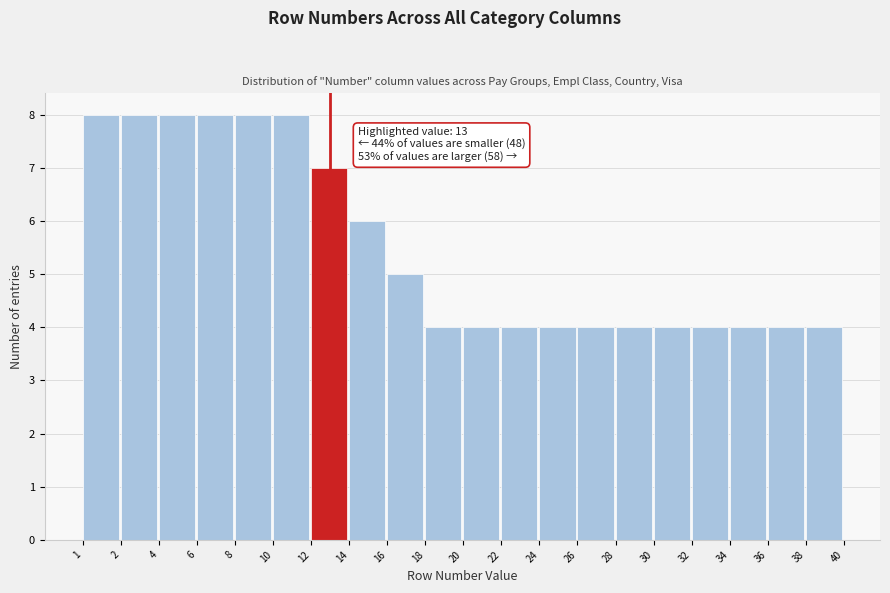

Reading left to right, list all the values displayed in this chart.

1=8	2=8	4=8	6=8	8=8	10=8	12=7	14=6	16=5	18=4	20=4	22=4	24=4	26=4	28=4	30=4	32=4	34=4	36=4	38=4